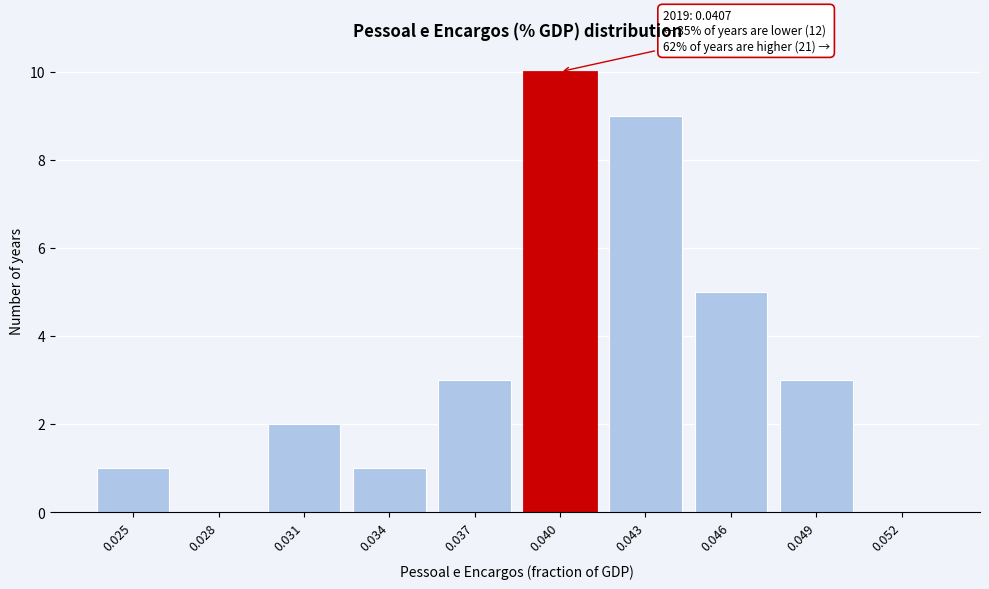

Reading right to left, list all the values displayed in this chart.

0.052=0	0.049=3	0.046=5	0.043=9	0.040=10	0.037=3	0.034=1	0.031=2	0.028=0	0.025=1